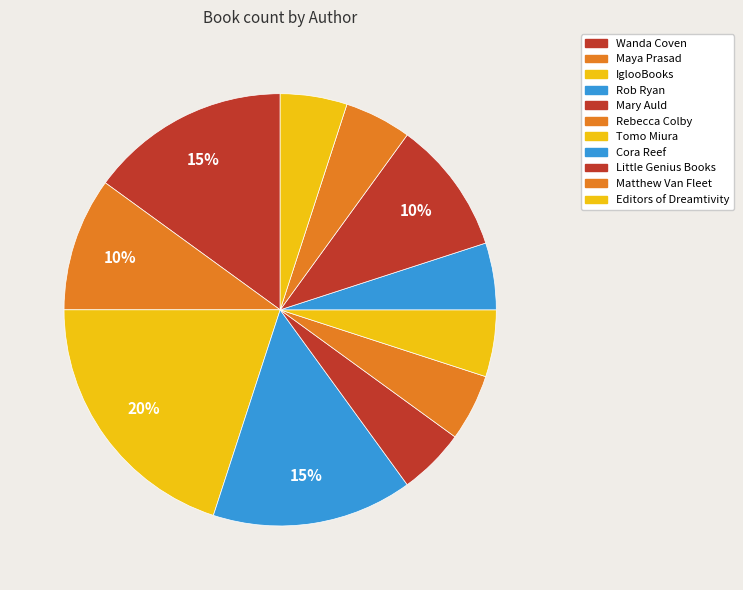

Which slice is the largest?

IglooBooks